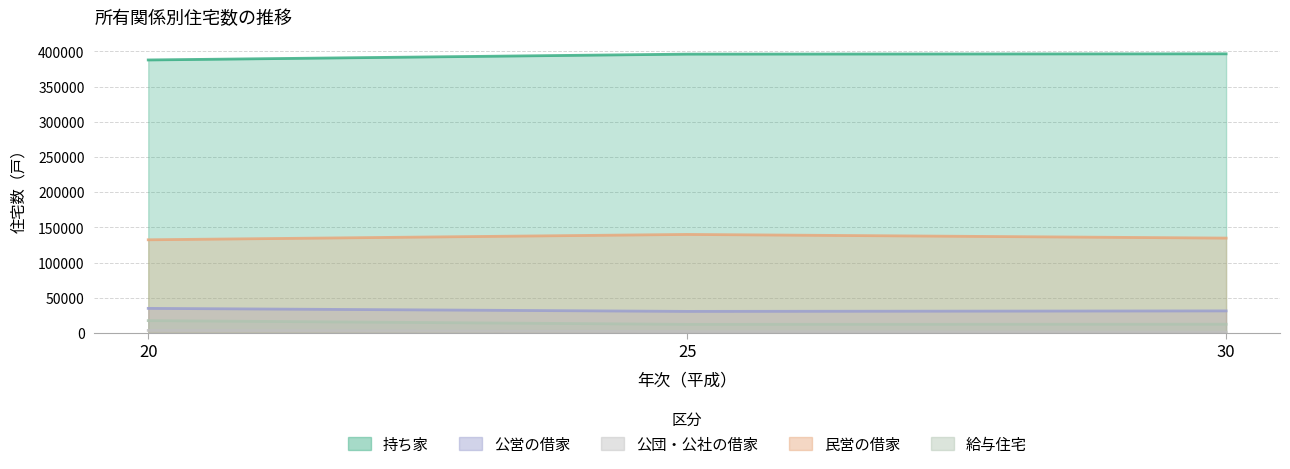

Which series changed the most between 20 and 30?

持ち家